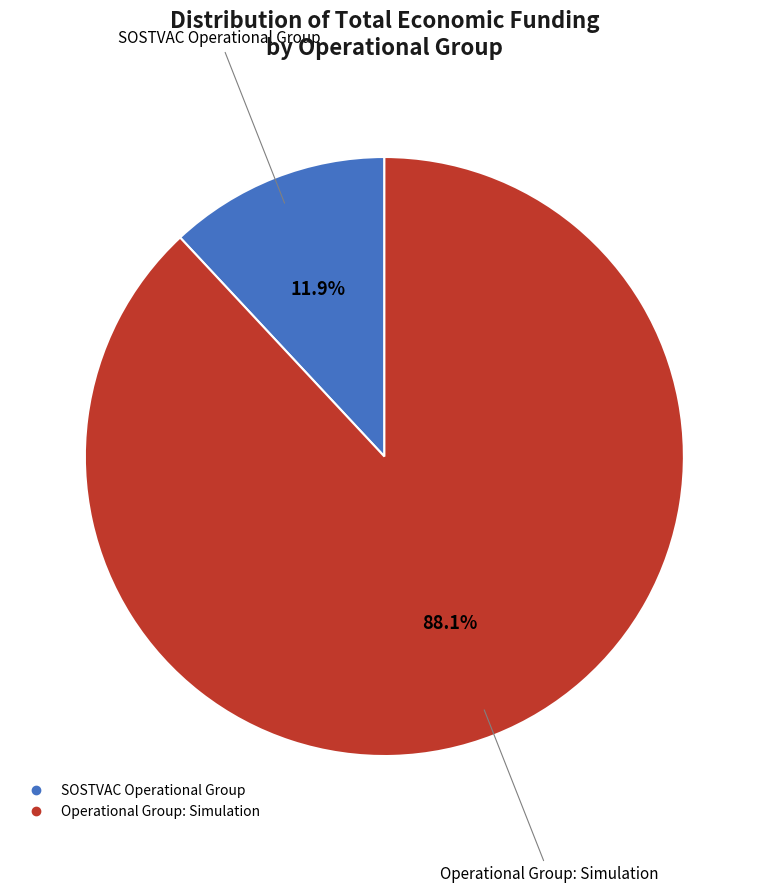

How many slices are in this pie chart?

2